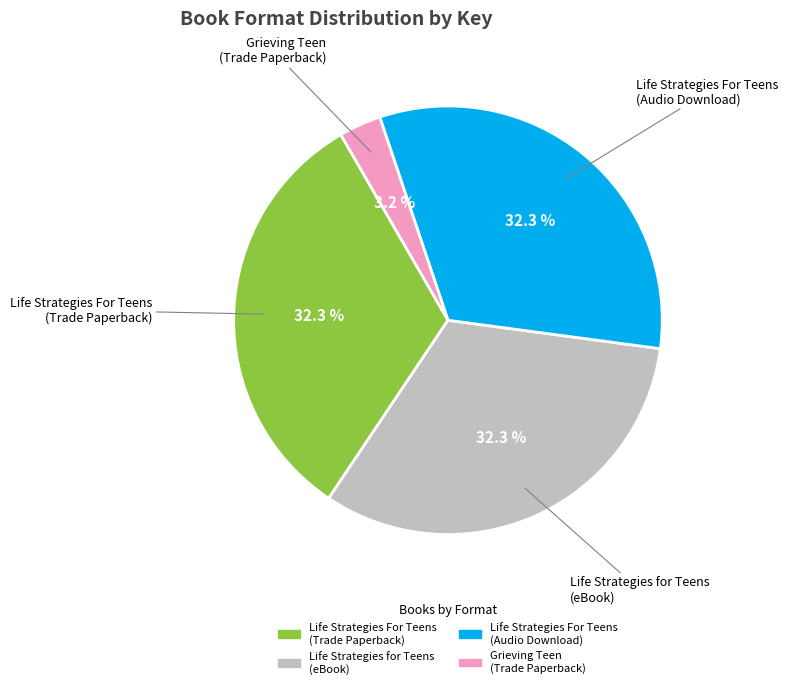

Which slice is the smallest?

Grieving Teen (Trade Paperback)